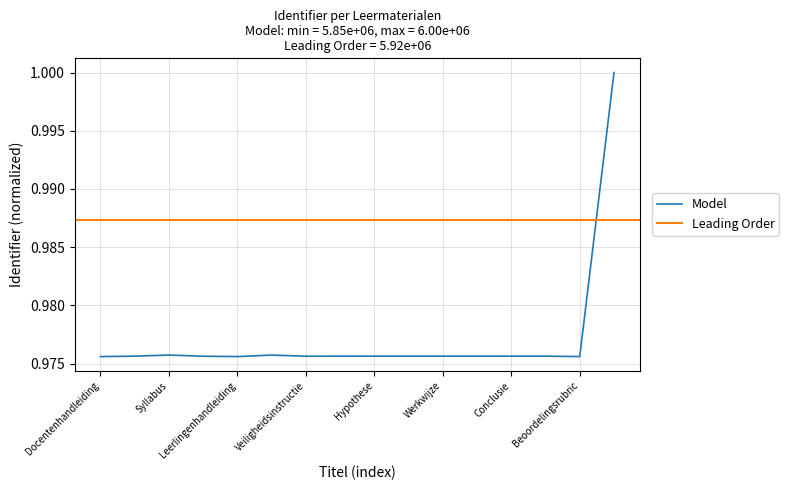

Rank the categories by value from highest to lowest.

Bronnen, Inleiding, Syllabus, Instructies voor de docent, Discussievragen, Conclusie, Resultaten, Werkwijze, Benodigdheden, Hypothese, Onderzoeksvraag, Didactische verantwoording, Veiligheidsinstructie, Beoordelingsrubric, Leerlingenhandleiding, Docentenhandleiding